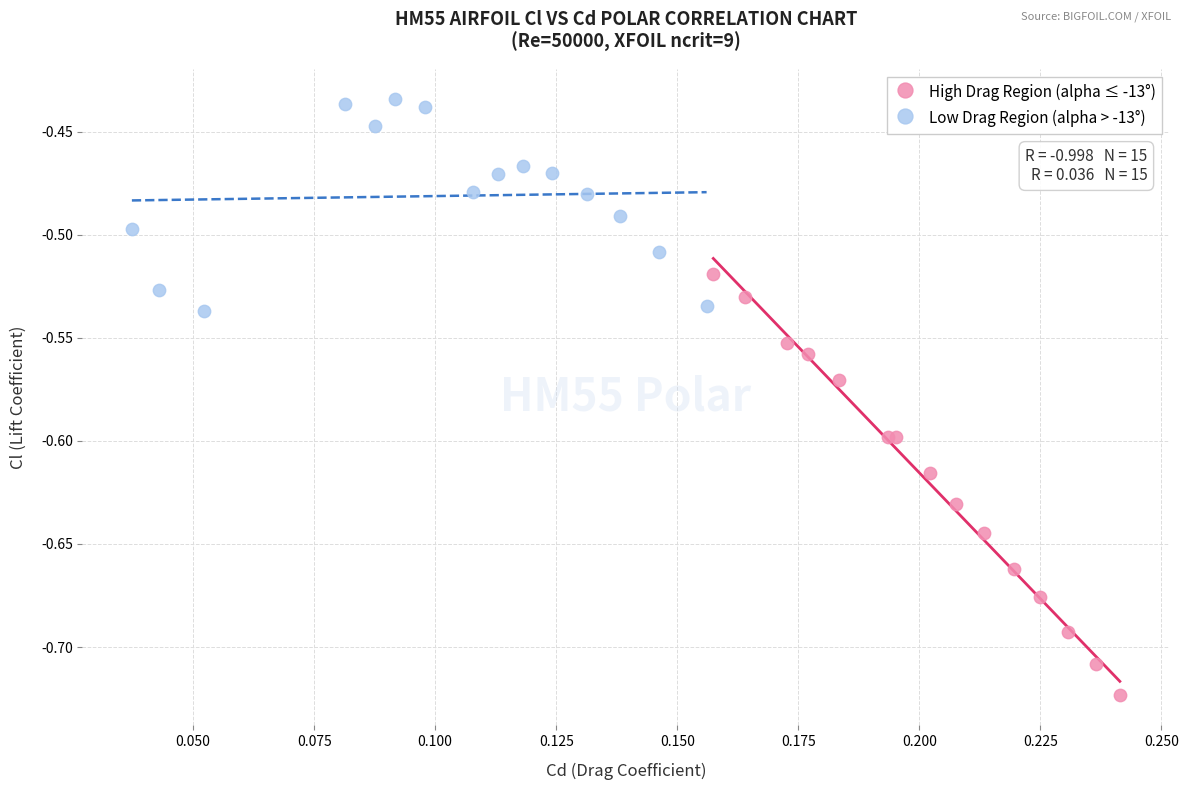

What are all the series names shown in the legend?

High Drag Region (alpha ≤ -13°), Low Drag Region (alpha > -13°)